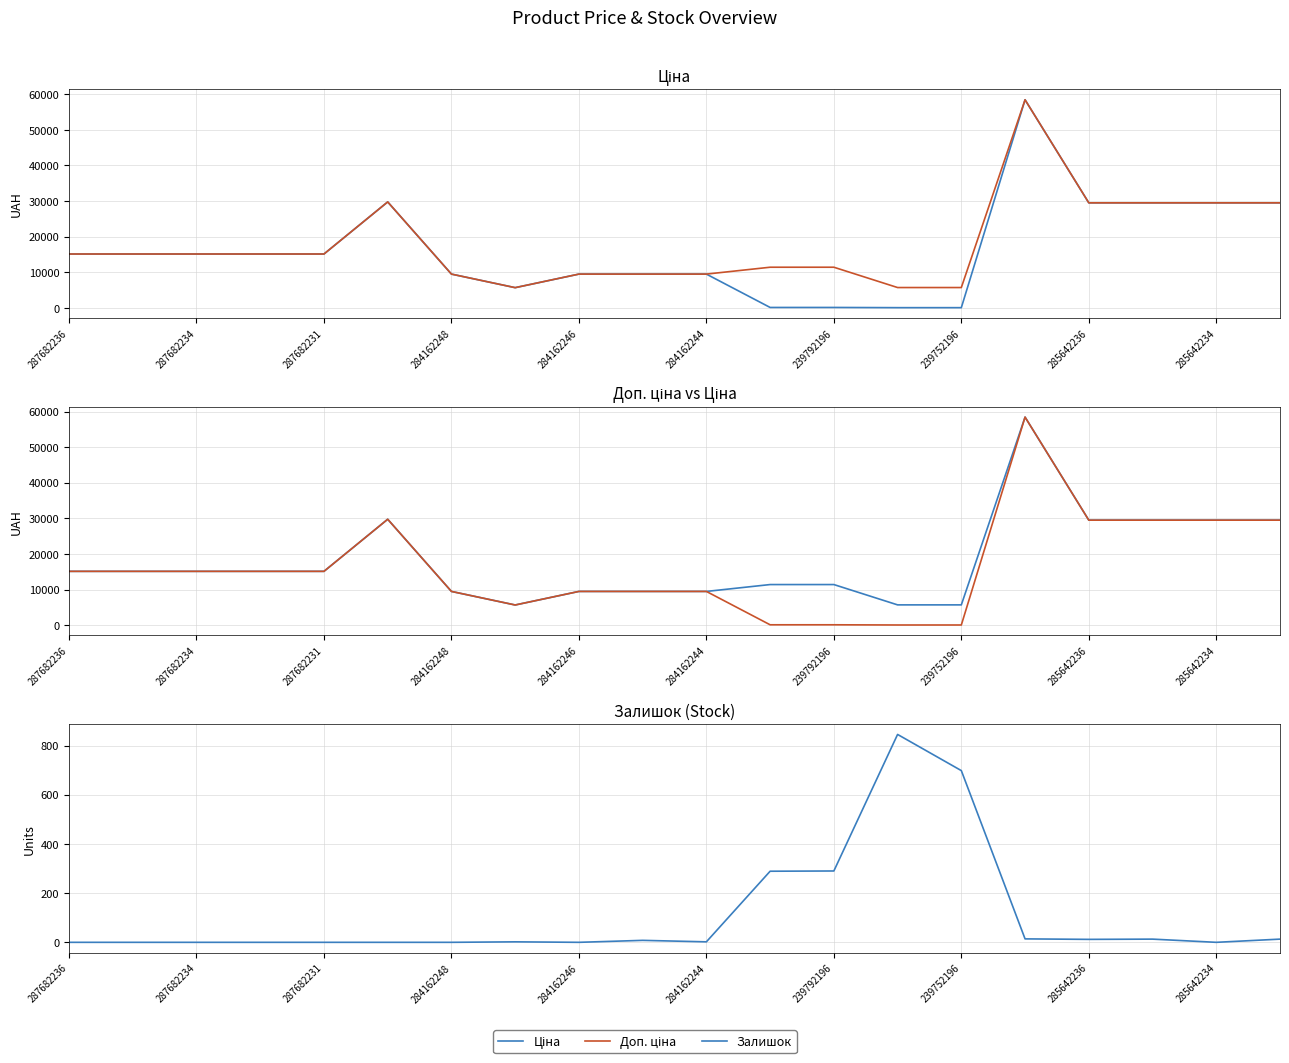

Is it true that Доп. ціна equals 1232.6 at 13?

False